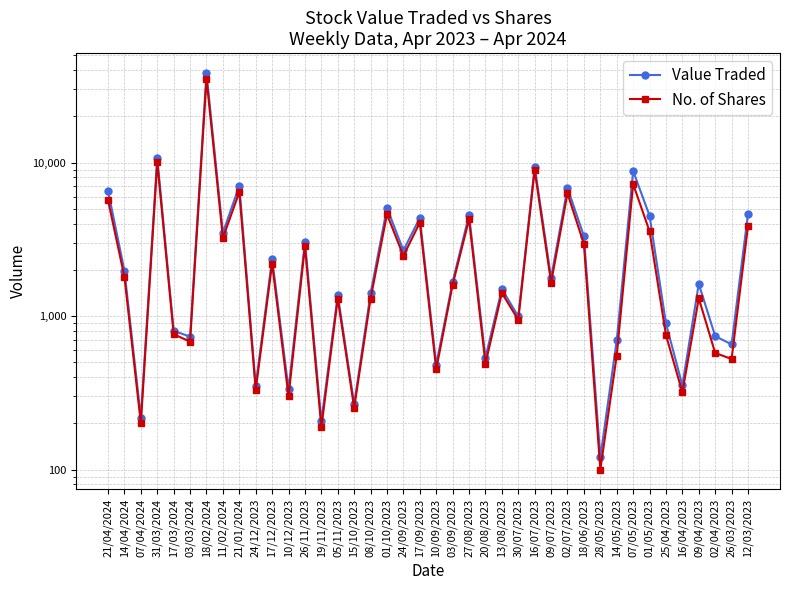

At how many categories does at least one series exceed 225?

37